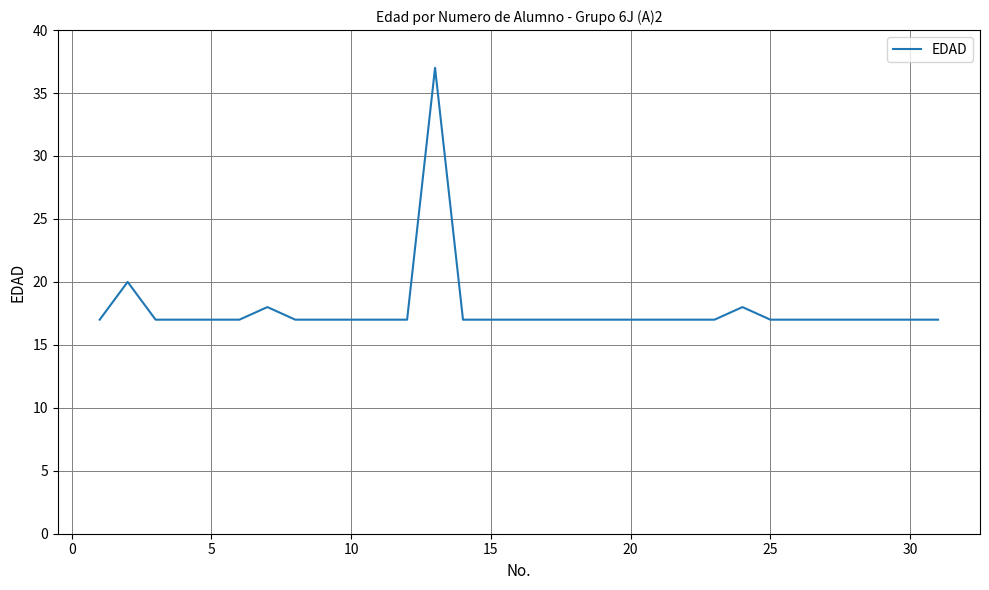

What is the minimum value shown in the chart?

17